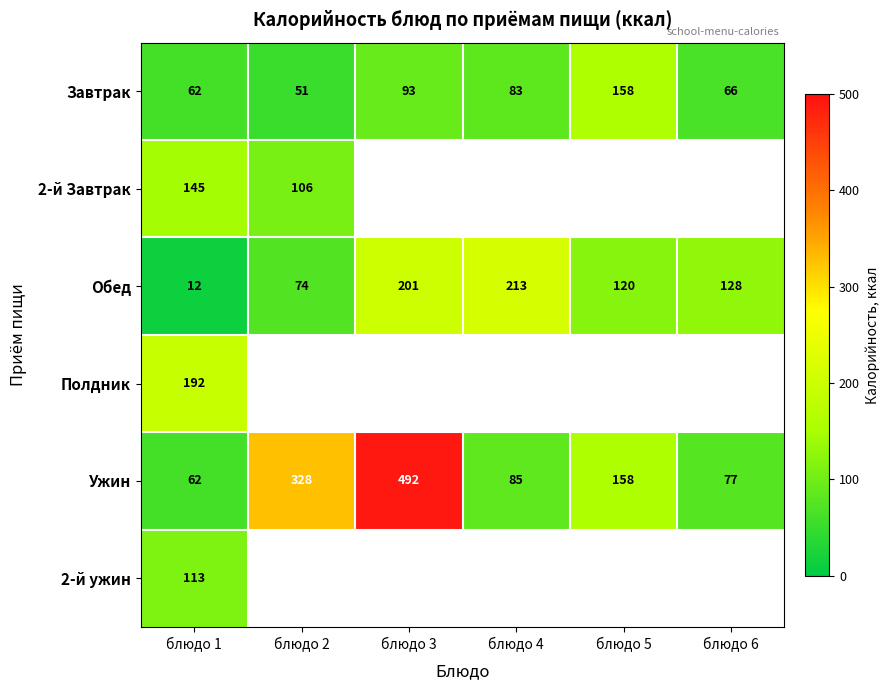

Rank the categories by Обед value from lowest to highest.

блюдо 1, блюдо 2, блюдо 5, блюдо 6, блюдо 3, блюдо 4